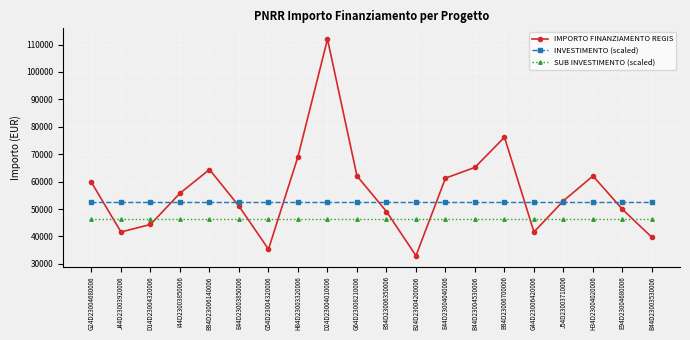

Which label corresponds to the largest value in the chart?

D24D23004010006